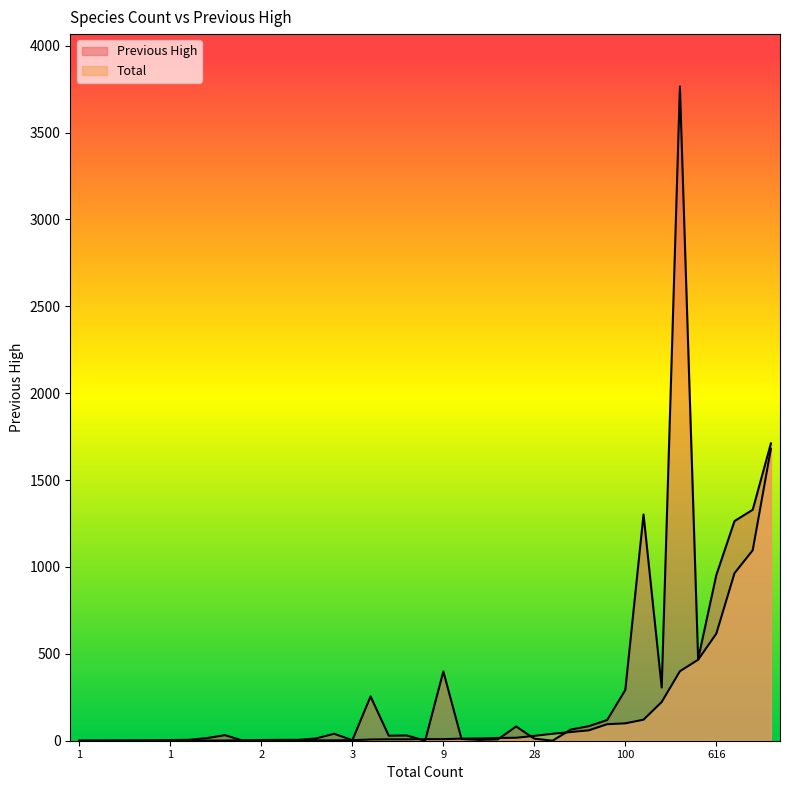

How many lines are shown in the chart?

2